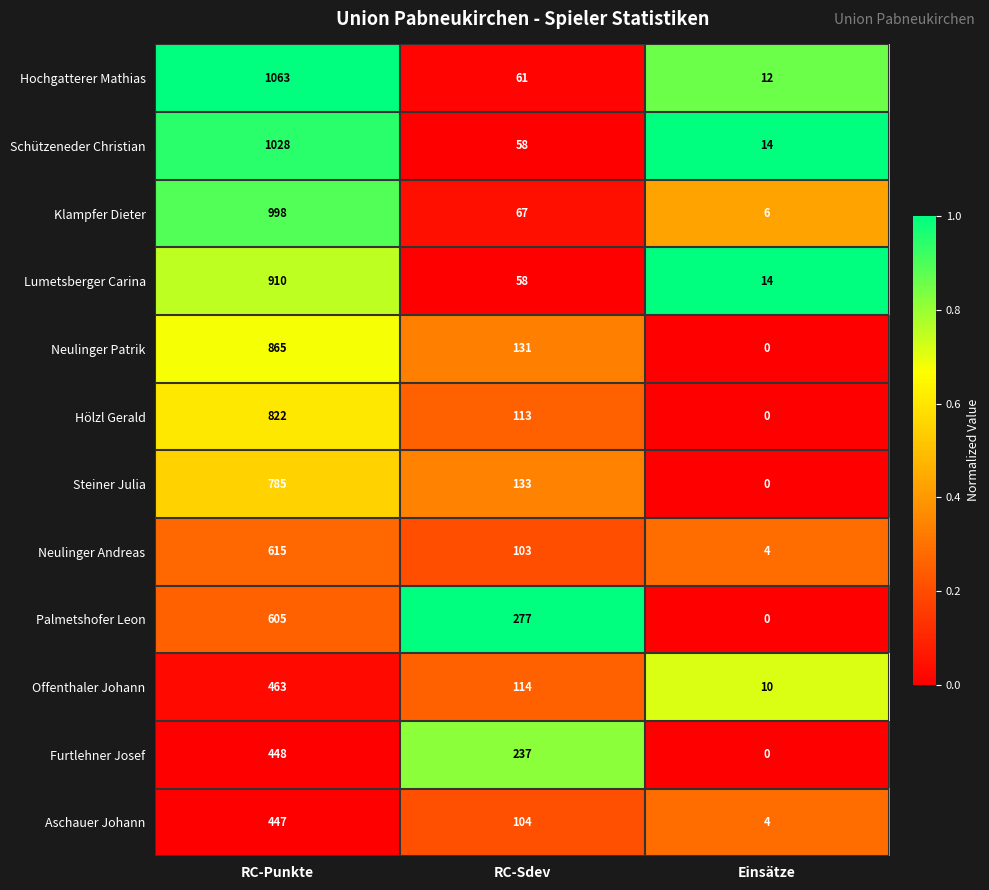

Which category has the lowest value across all series?

Einsätze